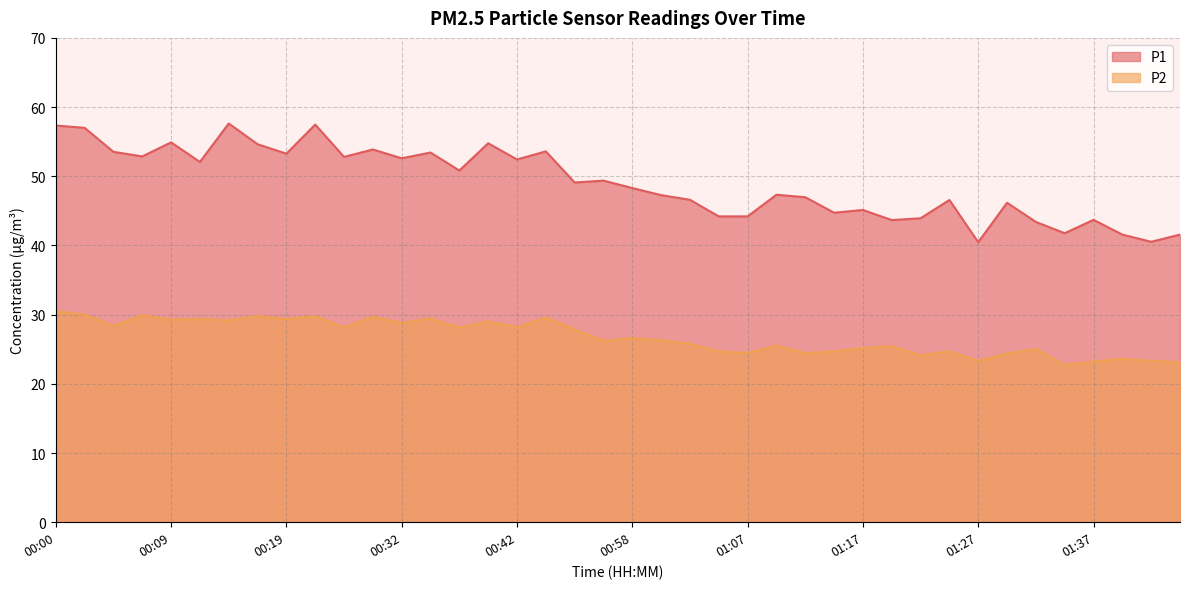

What is the total value across all series at 00:09?

84.2